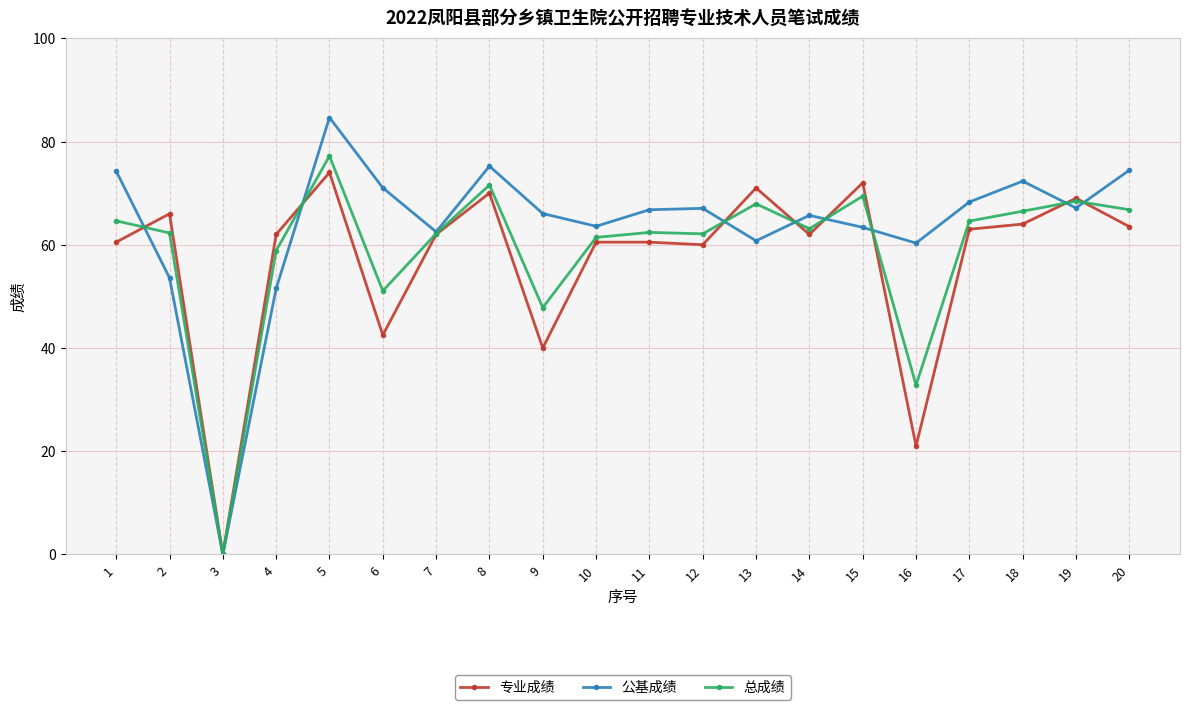

What is the difference between the highest and lowest values at 7?

0.5